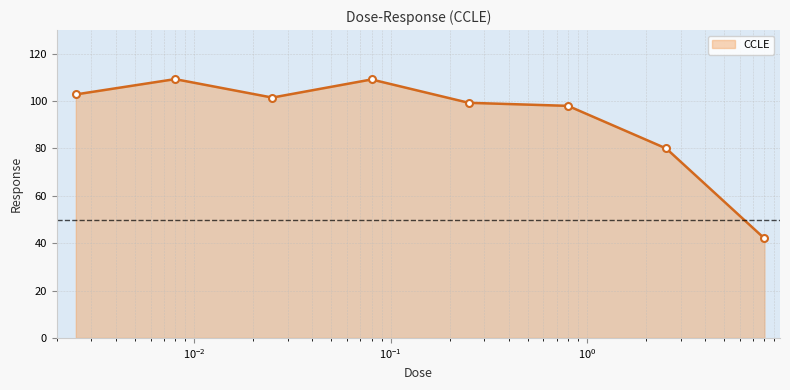

How many points are higher than both their immediate neighbors (excluding endpoints)?

2